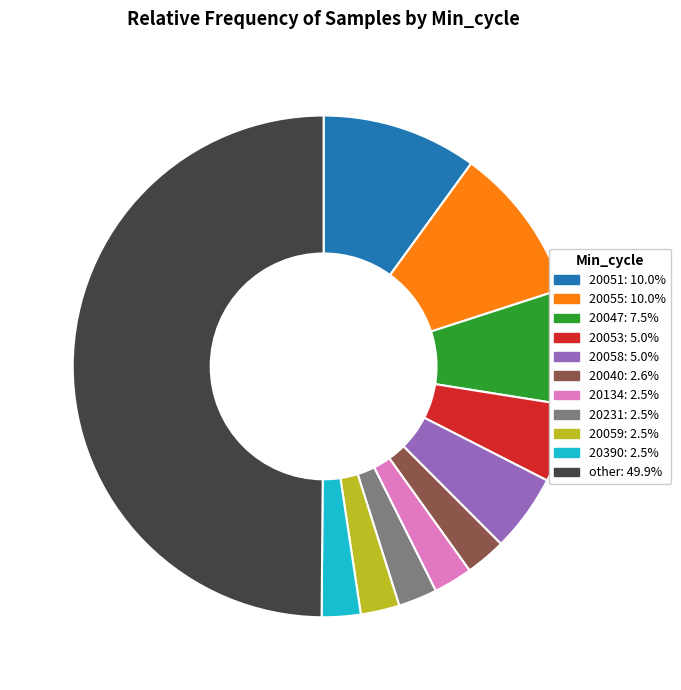

Does 20055: 10.0% account for over 50% of the chart?

No